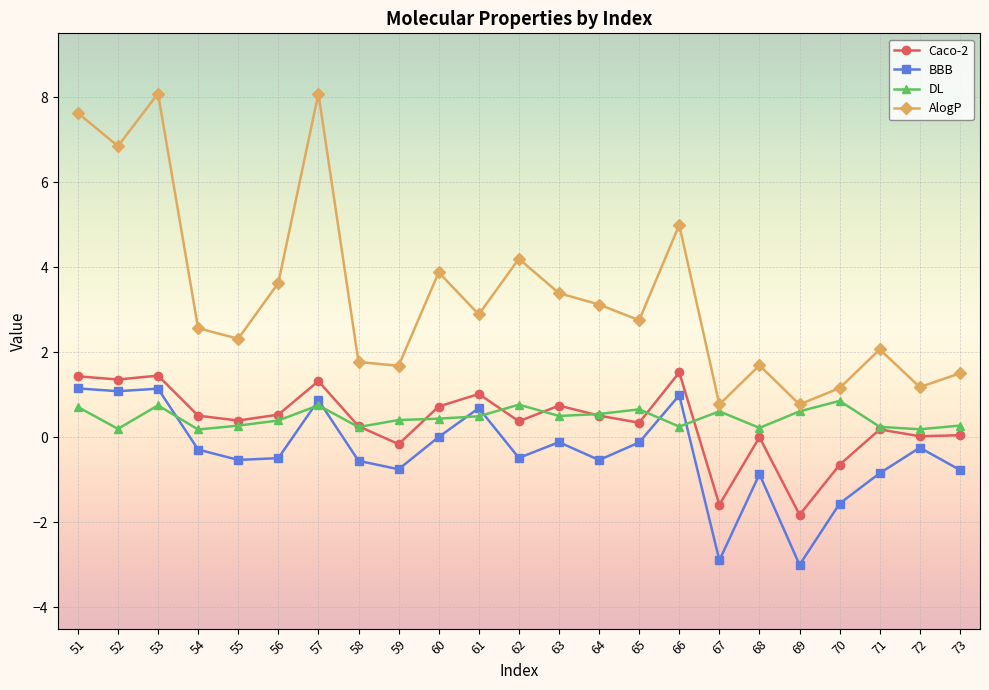

Does the chart display data point markers on the line(s)?

Yes